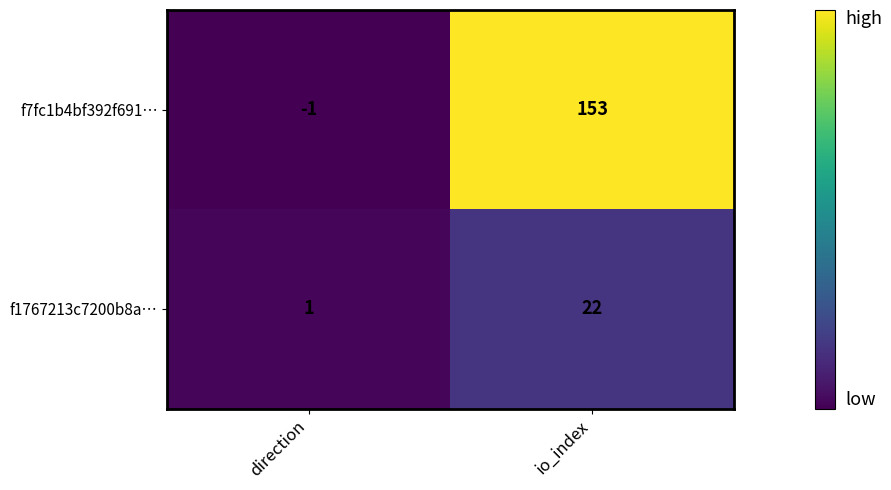

The f7fc1b4bf392f691… series shows -2 at direction. True or false?

False